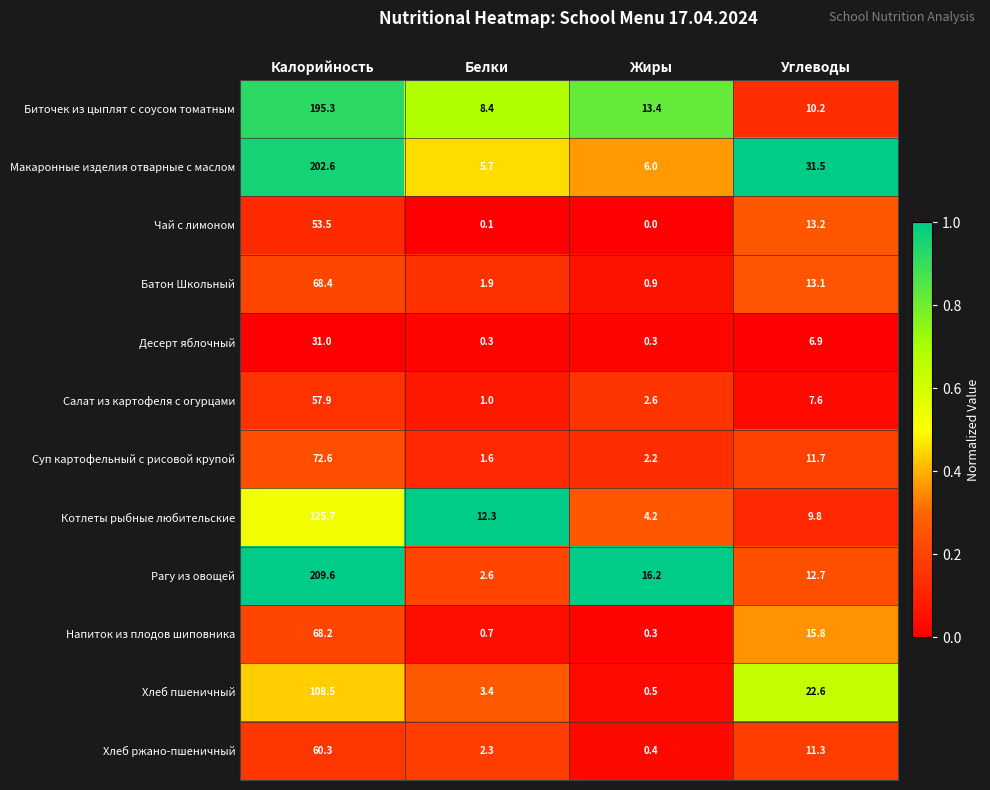

Which series has the largest total across all categories?

Макаронные изделия отварные с маслом